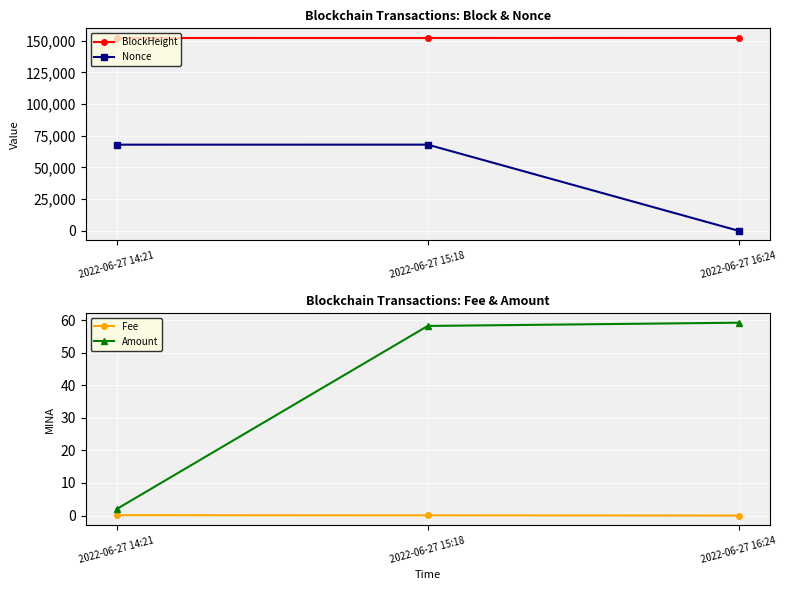

What is the label of the 1st point from the right?

2022-06-27 16:24